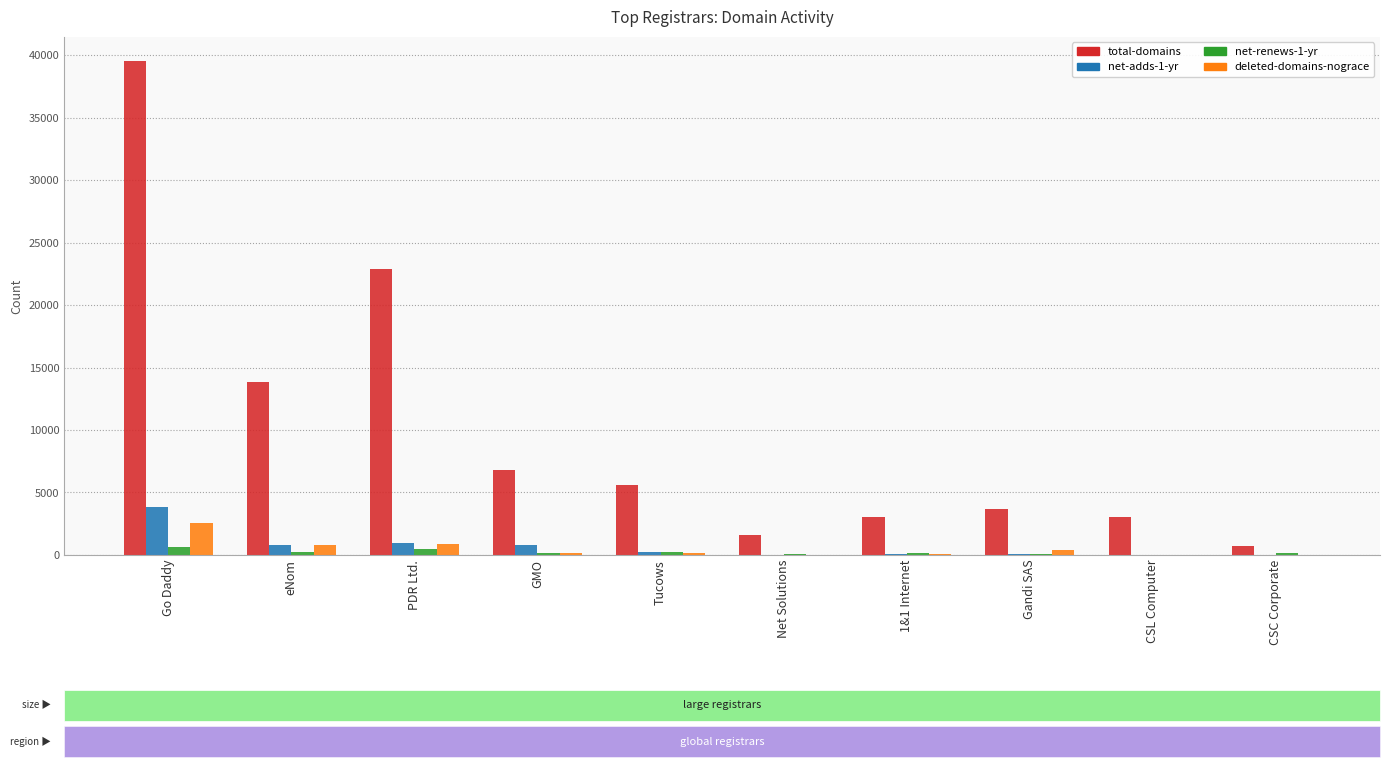

At which category is the sum across all series the highest?

Go Daddy